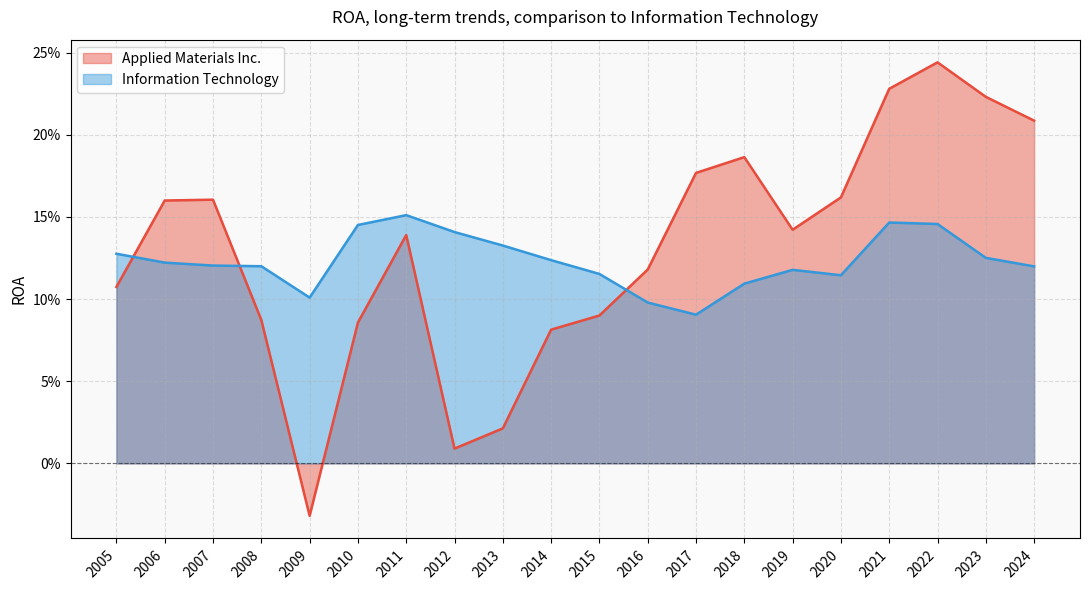

Where is Information Technology nearest to the value 0?

2017